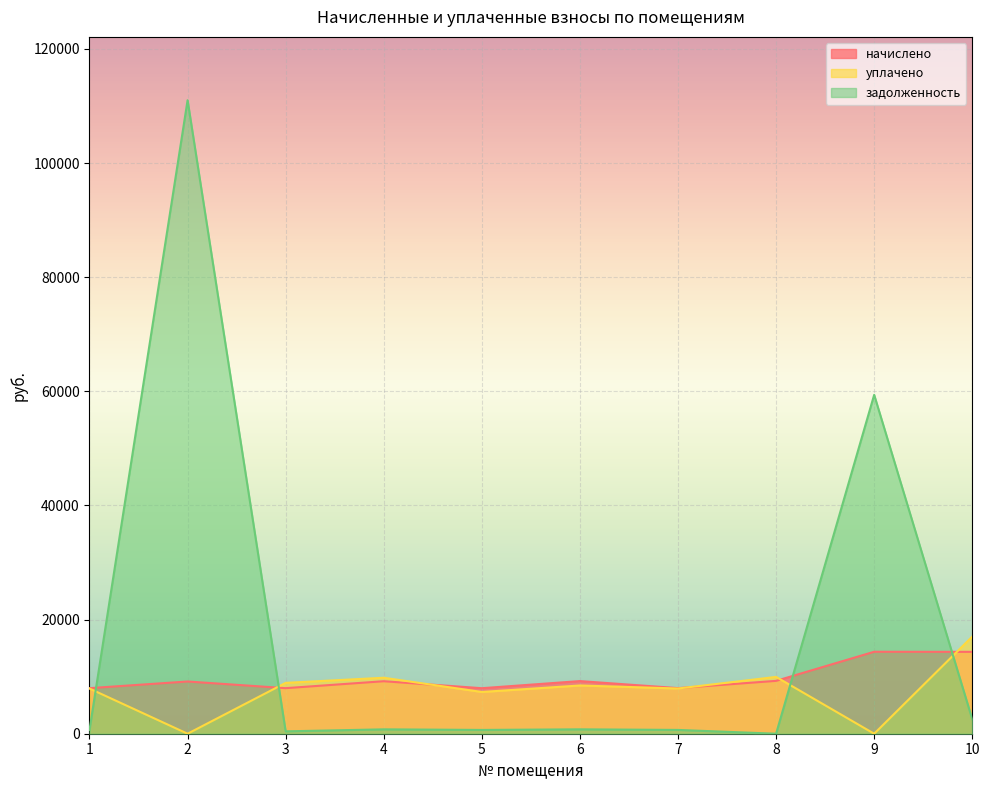

What is the difference between the maximum and minimum values in the уплачено series?

17023.2